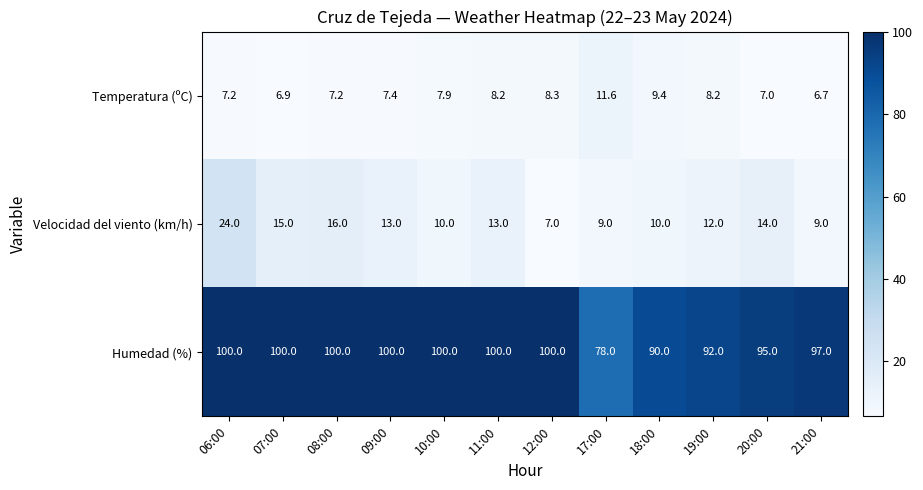

List the series in order of their peak value, lowest first.

Temperatura (ºC), Velocidad del viento (km/h), Humedad (%)